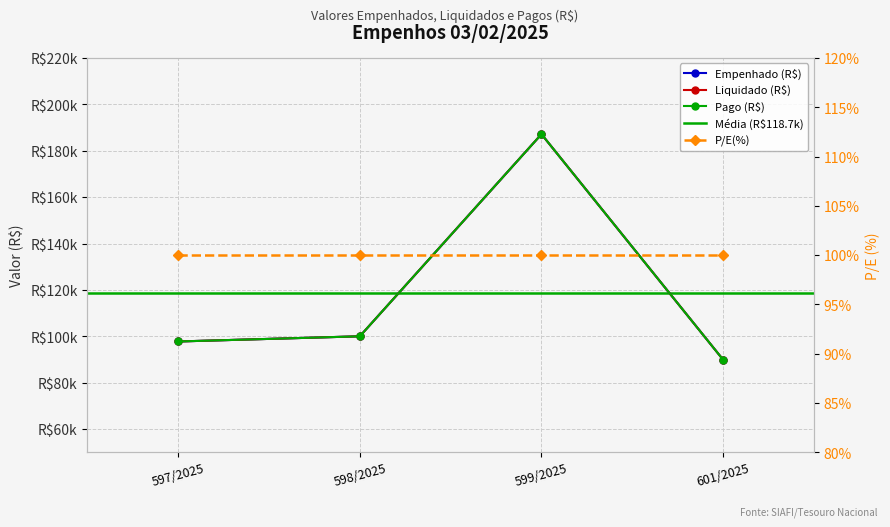

True or false: Pago (R$) has a value of 57213.6 at 597/2025.

False